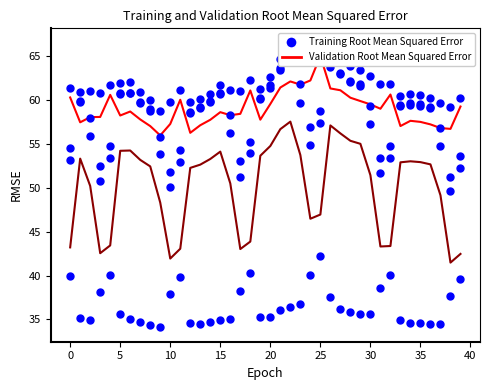

True or false: MO3 has more than 0 points higher than both neighbors.

True